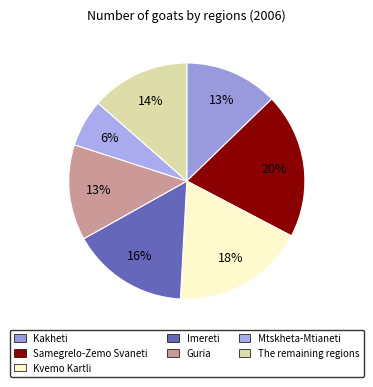

To the nearest percent, what is the combined percentage of Guria and Kakheti?

26%